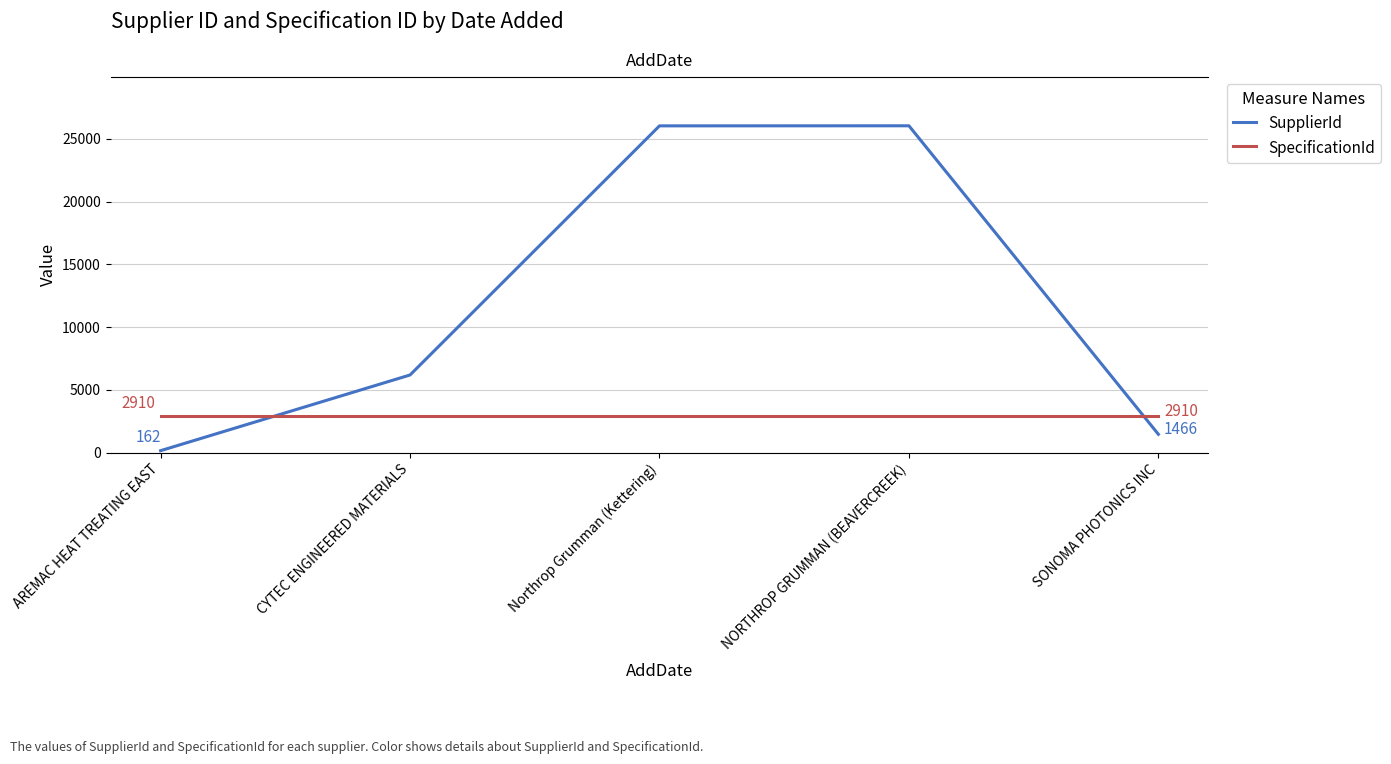

Rank the series at SONOMA PHOTONICS INC from lowest to highest value.

SupplierId, SpecificationId